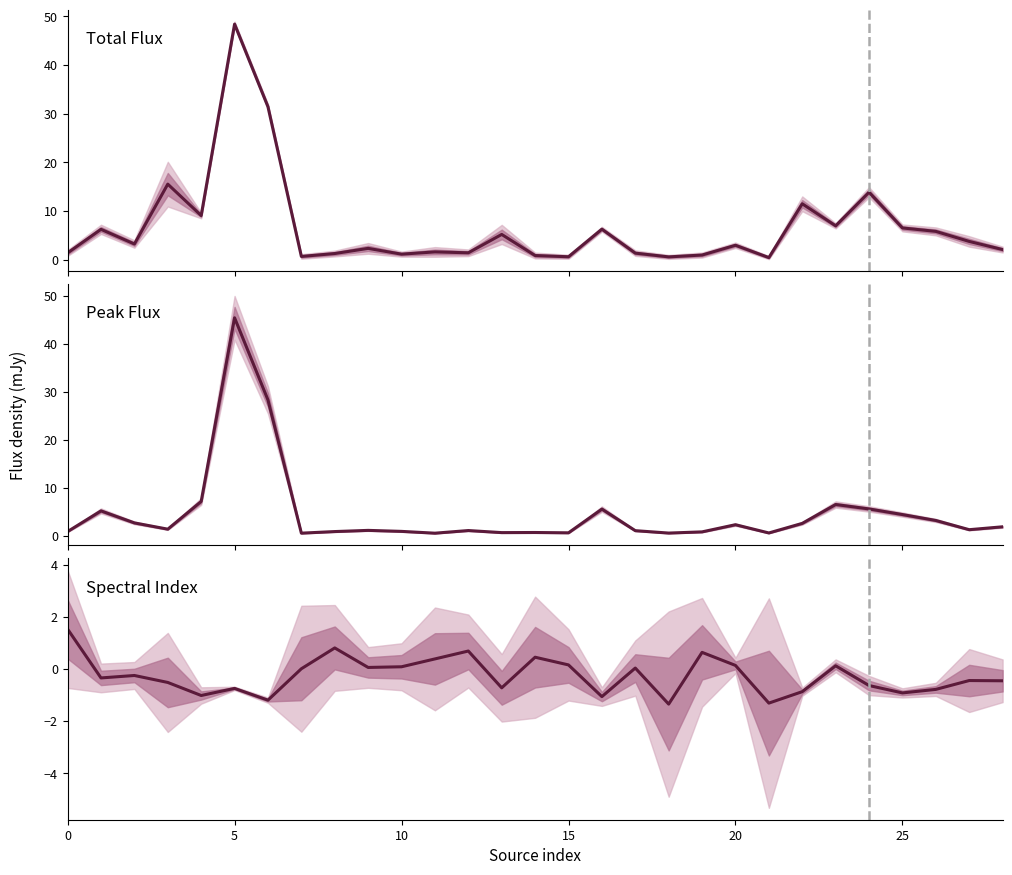

The Total flux (mJy) series shows 0.6 at 0. True or false?

False